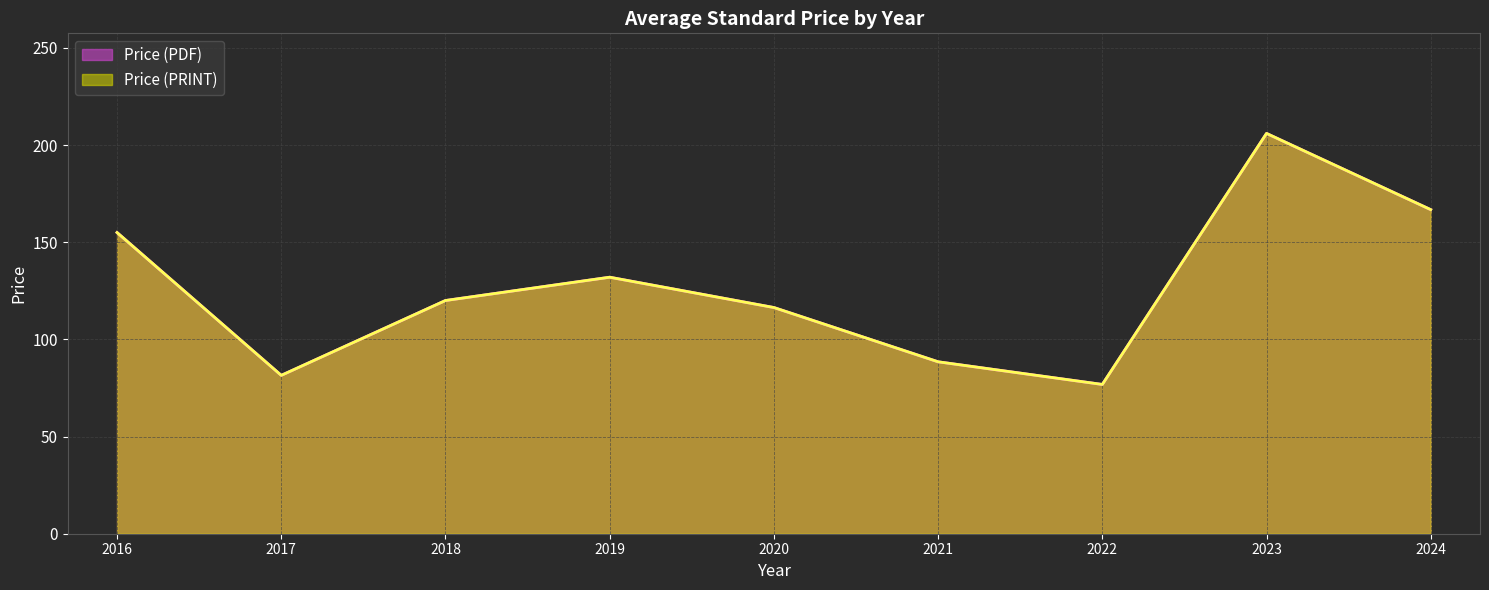

Which label corresponds to the largest value in the chart?

2023